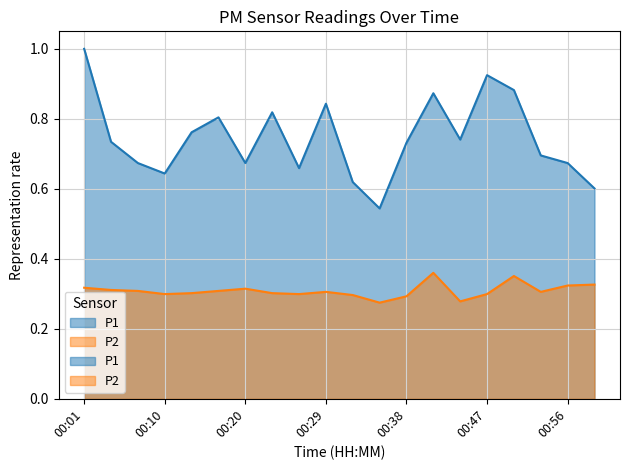

In P1, how many points are higher than both neighbors (excluding endpoints)?

5